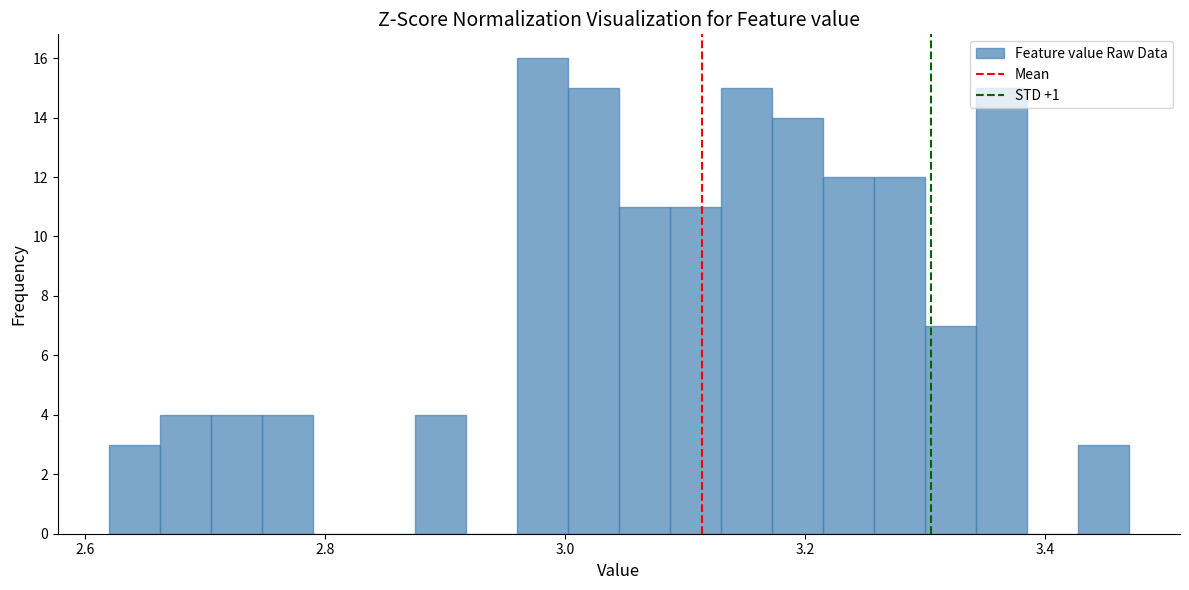

Around what value on the x-axis is the tallest bar? Give the approximate position of its centre, as read against the axis.

2.98